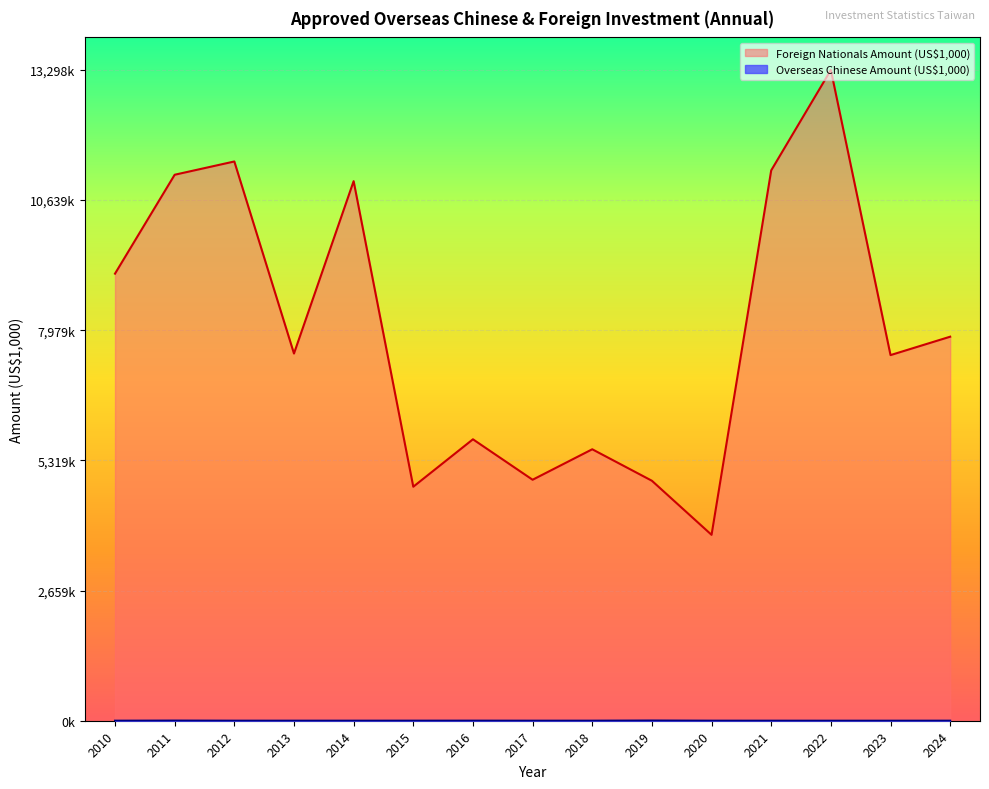

Reading right to left, what are all the values shown in this chart?

Overseas Chinese Amount (US$1,000): 2024=826.9	2023=358.3	2022=345.9	2021=649.5	2020=1030.9	2019=4122.7	2018=933.0	2017=717.7	2016=1504.9	2015=1187.5	2014=866.2	2013=752.0	2012=941.7	2011=3100.3	2010=644.3
Foreign Nationals Amount (US$1,000): 2024=7847781.0	2023=7471794.9	2022=13298942.1	2021=11246650.1	2020=3798679.5	2019=4903901.5	2018=5547319.2	2017=4924480.3	2016=5751212.8	2015=4782003.3	2014=11026234.0	2013=7503791.2	2012=11428462.2	2011=11157221.0	2010=9136282.0